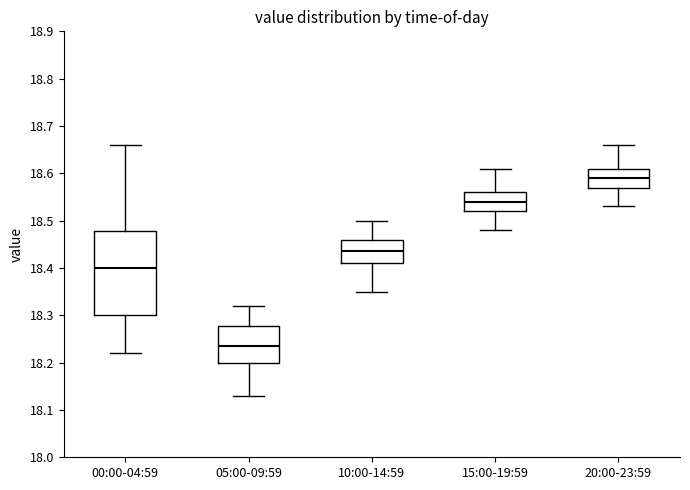

Where is the upper edge of the box for 10:00-14:59 on the y-axis? The values are not printed on the chart, so give them approximately, as read against the axis.

18.46